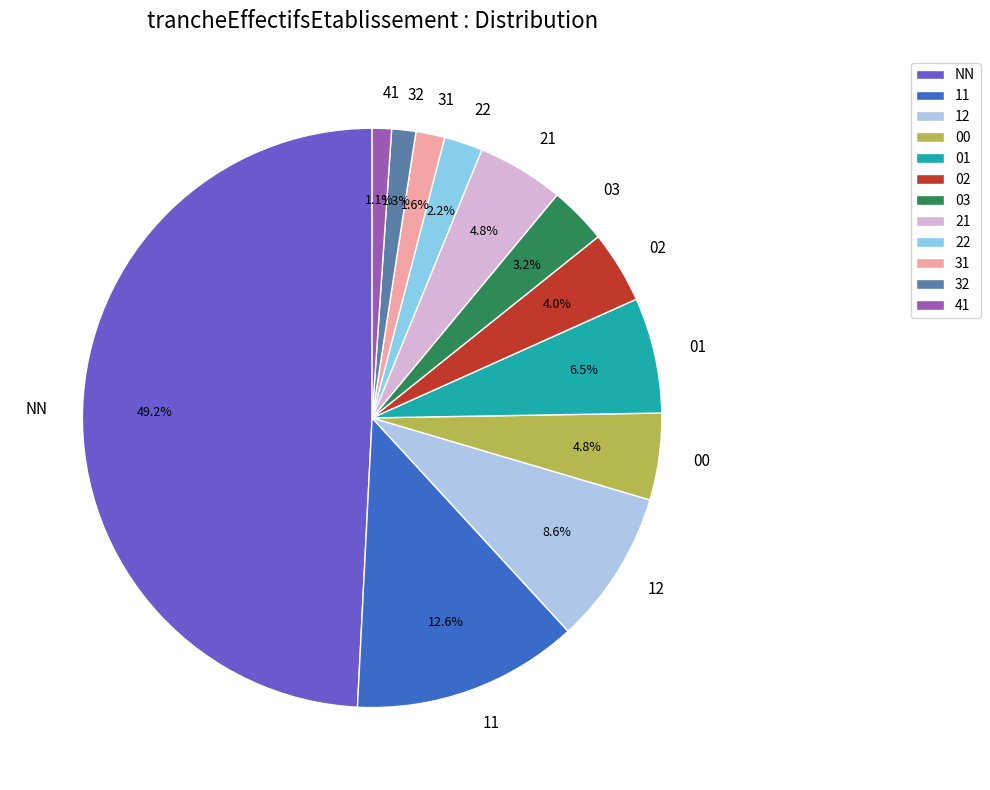

Count the number of slices in the pie.

12